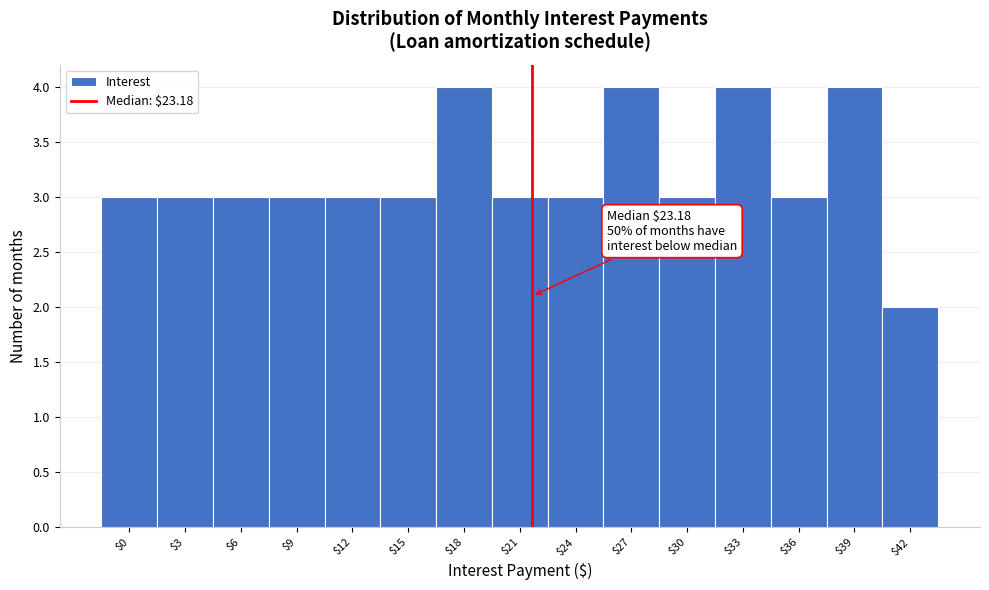

Reading left to right, list all the values displayed in this chart.

3	3	3	3	3	3	4	3	3	4	3	4	3	4	2